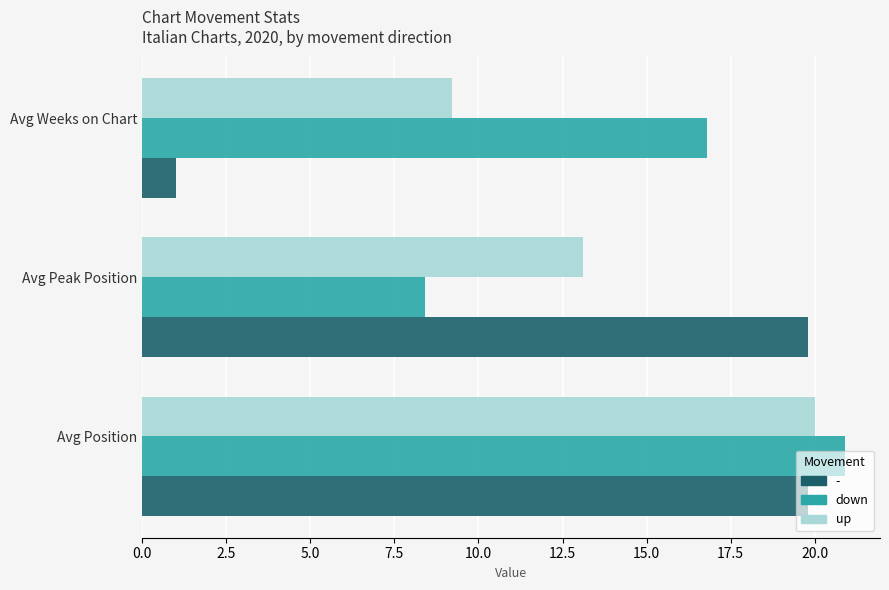

What is the maximum value for up?

20.0